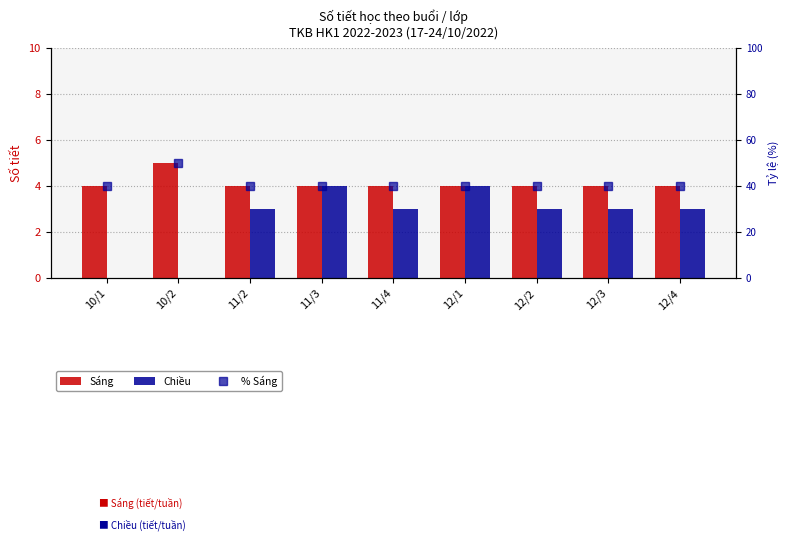

Is it true that % Sáng equals 14 at 12/4?

False